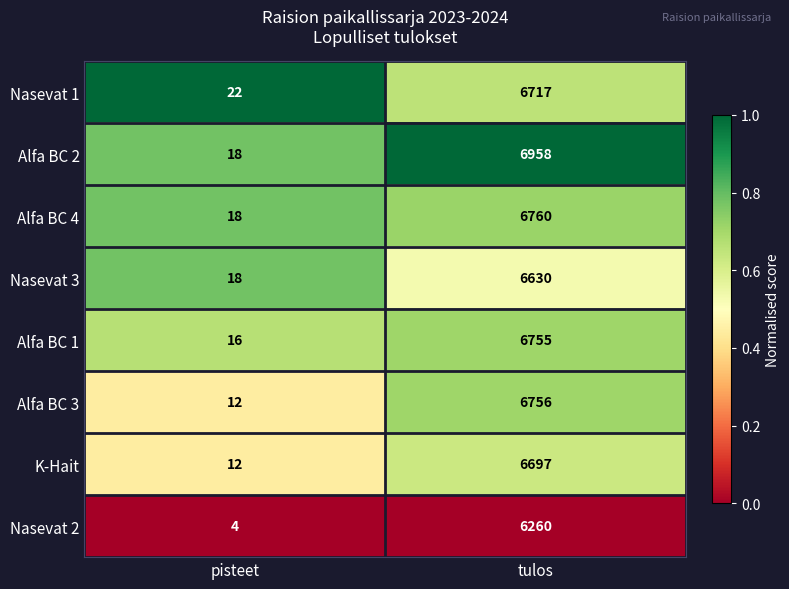

Reading left to right, transcribe all the data shown in this chart.

Nasevat 1: 22	6717
Alfa BC 2: 18	6958
Alfa BC 4: 18	6760
Nasevat 3: 18	6630
Alfa BC 1: 16	6755
Alfa BC 3: 12	6756
K-Hait: 12	6697
Nasevat 2: 4	6260